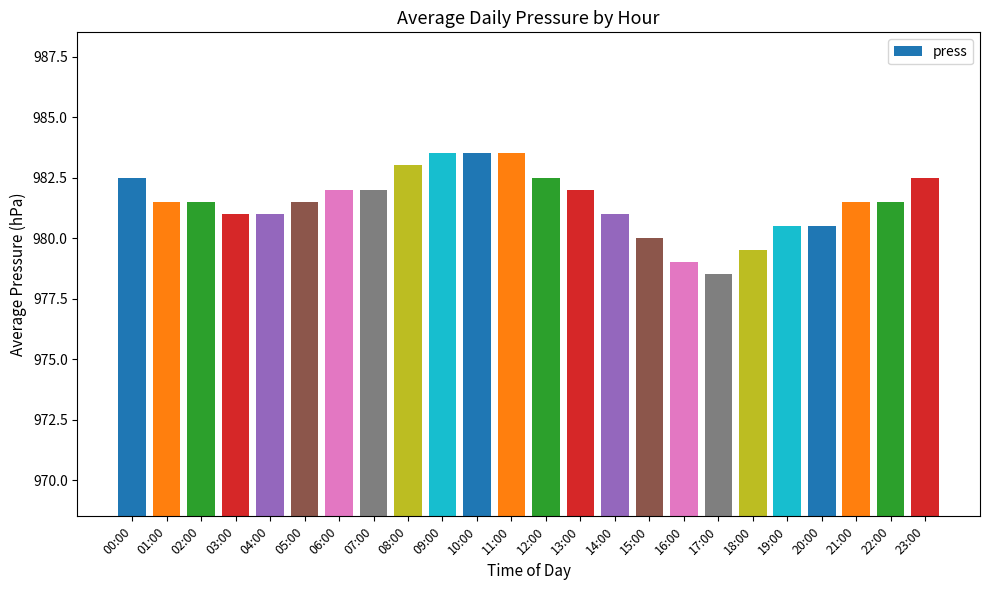

Reading left to right, transcribe all the data shown in this chart.

982.5	981.5	981.5	981.0	981.0	981.5	982.0	982.0	983.0	983.5	983.5	983.5	982.5	982.0	981.0	980.0	979.0	978.5	979.5	980.5	980.5	981.5	981.5	982.5